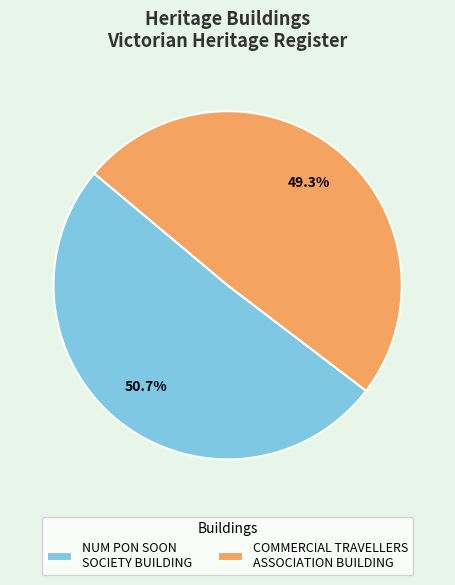

How many slices are in this pie chart?

2